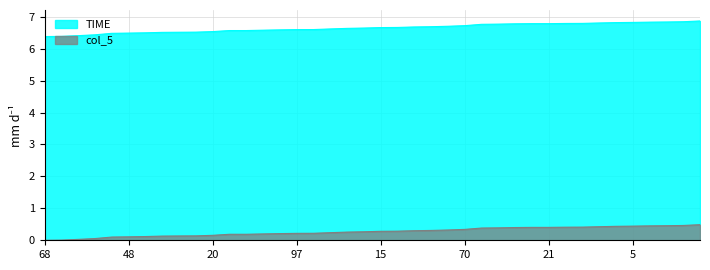

Reading left to right, list all the values displayed in this chart.

TIME: 6.4	6.4	6.4	6.4	6.5	6.5	6.5	6.5	6.5	6.5	6.5	6.6	6.6	6.6	6.6	6.6	6.6	6.6	6.6	6.6	6.7	6.7	6.7	6.7	6.7	6.7	6.8	6.8	6.8	6.8	6.8	6.8	6.8	6.8	6.8	6.8	6.8	6.8	6.8	6.9
col_5: 0.0	0.0	0.0	0.1	0.1	0.1	0.1	0.1	0.1	0.1	0.2	0.2	0.2	0.2	0.2	0.2	0.2	0.2	0.3	0.3	0.3	0.3	0.3	0.3	0.3	0.3	0.4	0.4	0.4	0.4	0.4	0.4	0.4	0.4	0.4	0.4	0.5	0.5	0.5	0.5